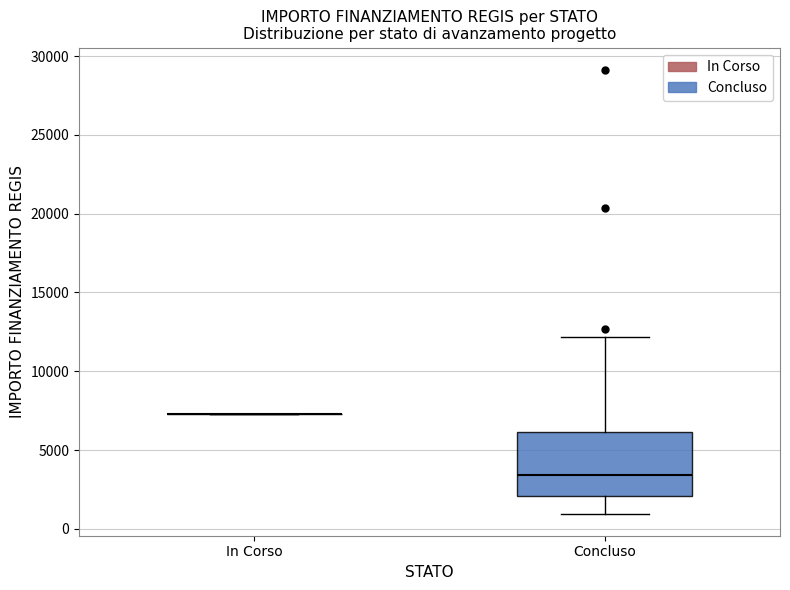

Reading left to right, transcribe this box plot: for each box, give where its median line is, the range the box spans, and where its two whiskers end, as read against the y-axis. The values are not printed on the chart, so give them approximately, as read against the axis.

In Corso: box collapsed to a line at 7500, whiskers 7500 to 7500
Concluso: median 3500, box 2000 to 6000, whiskers 1000 to 12000